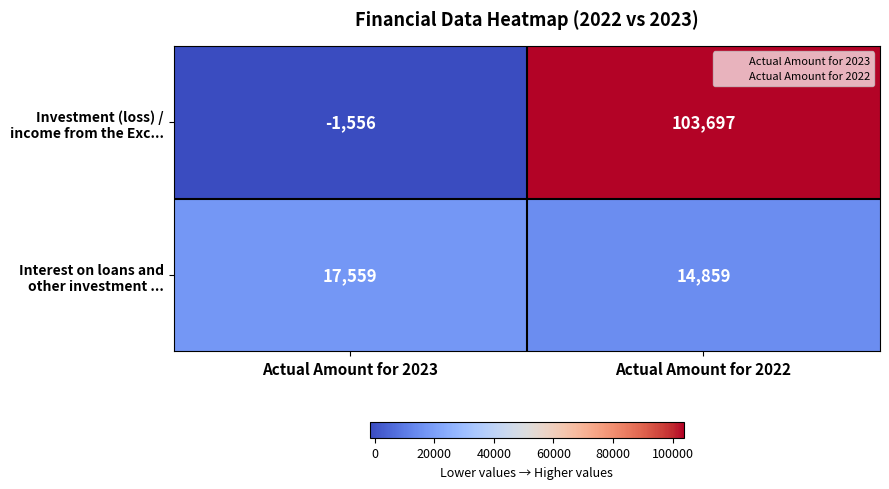

What is the difference between the highest and lowest values at Actual Amount for 2022?

88838